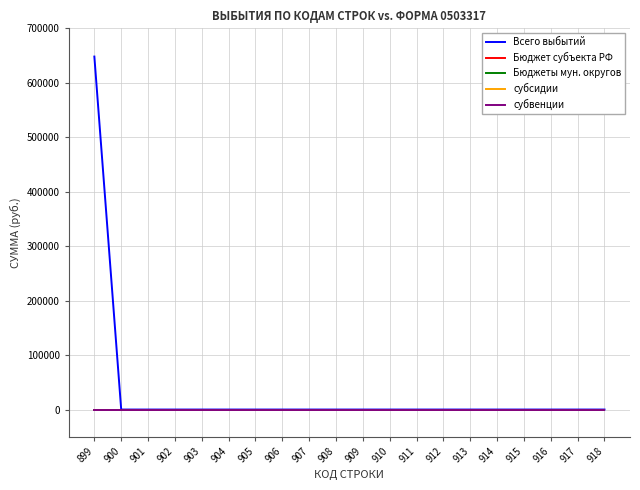

True or false: Всего выбытий and Бюджеты мун. округов intersect in this chart.

False